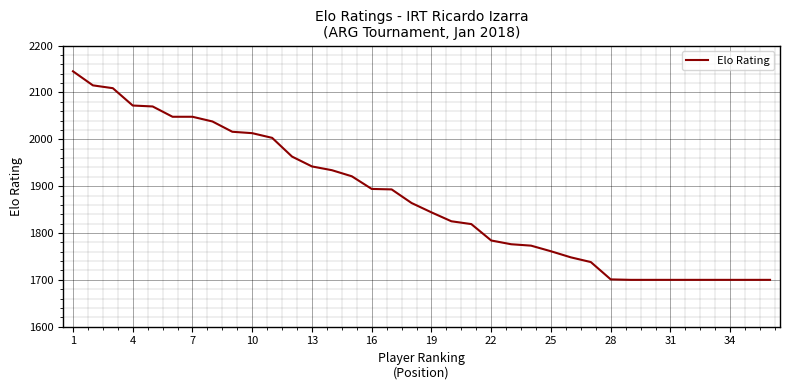

What is the maximum value shown in the chart?

2145